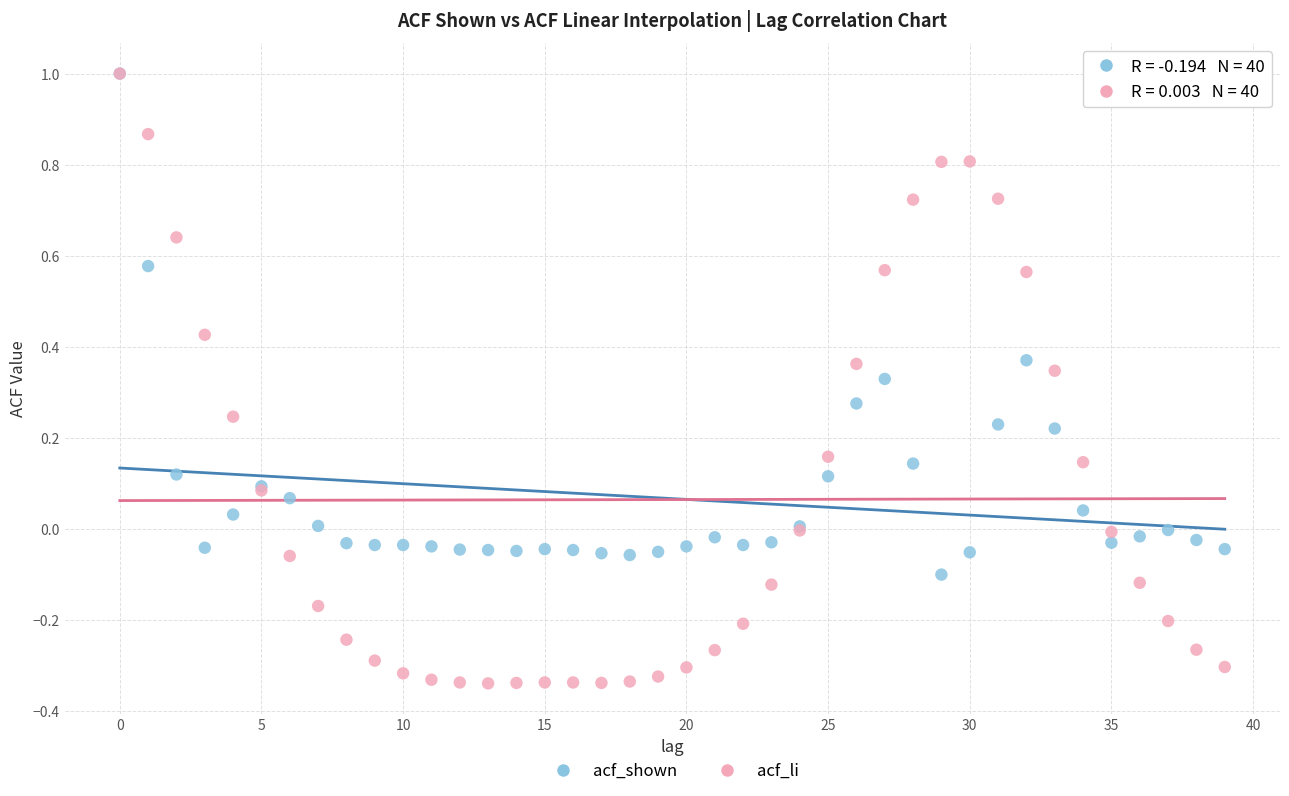

Which series contains the lowest Y value?

acf_li